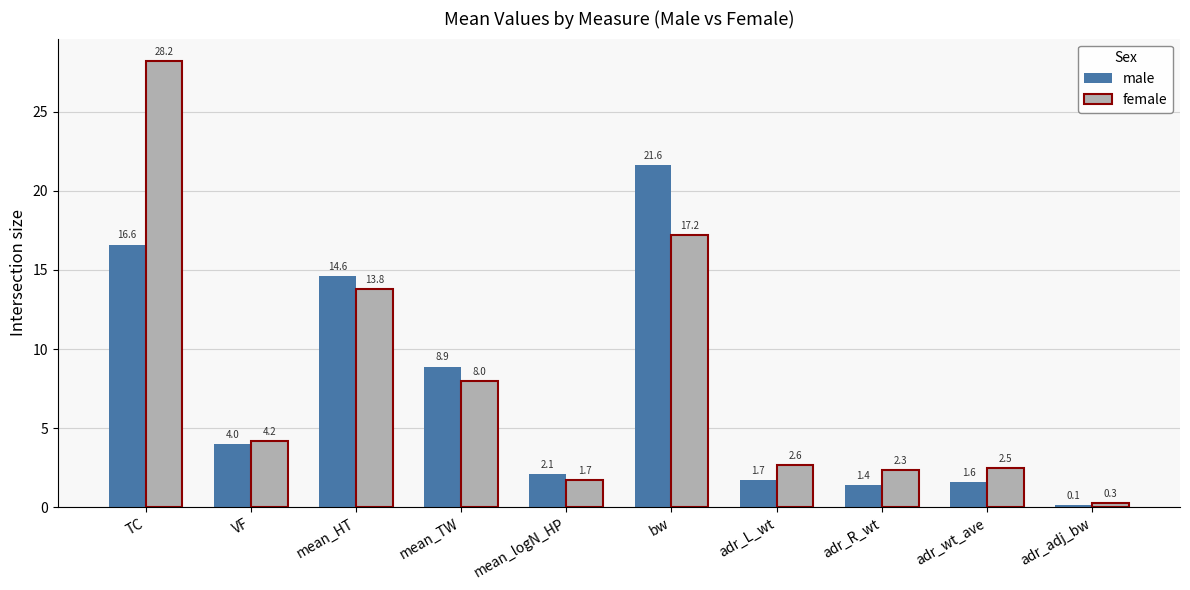

Which series has the largest total across all categories?

female